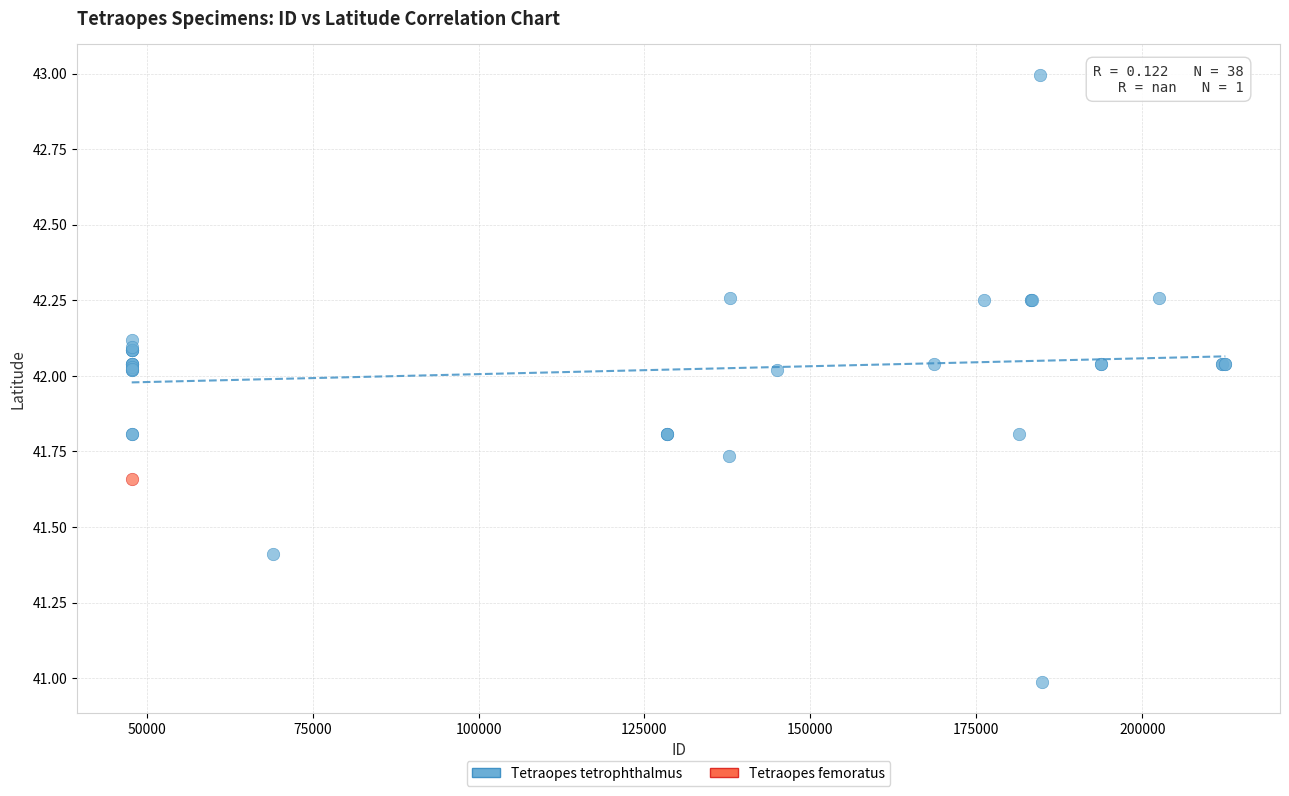

What are all the series names shown in the legend?

Tetraopes tetrophthalmus, Tetraopes femoratus